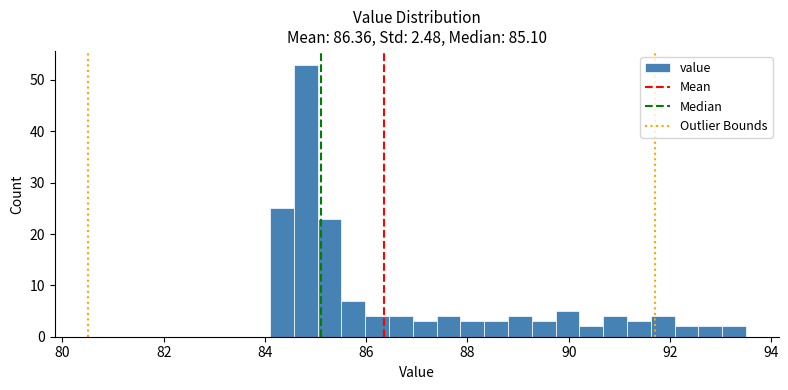

Read against the x-axis, roughly where is the centre of the tallest bar?

84.8